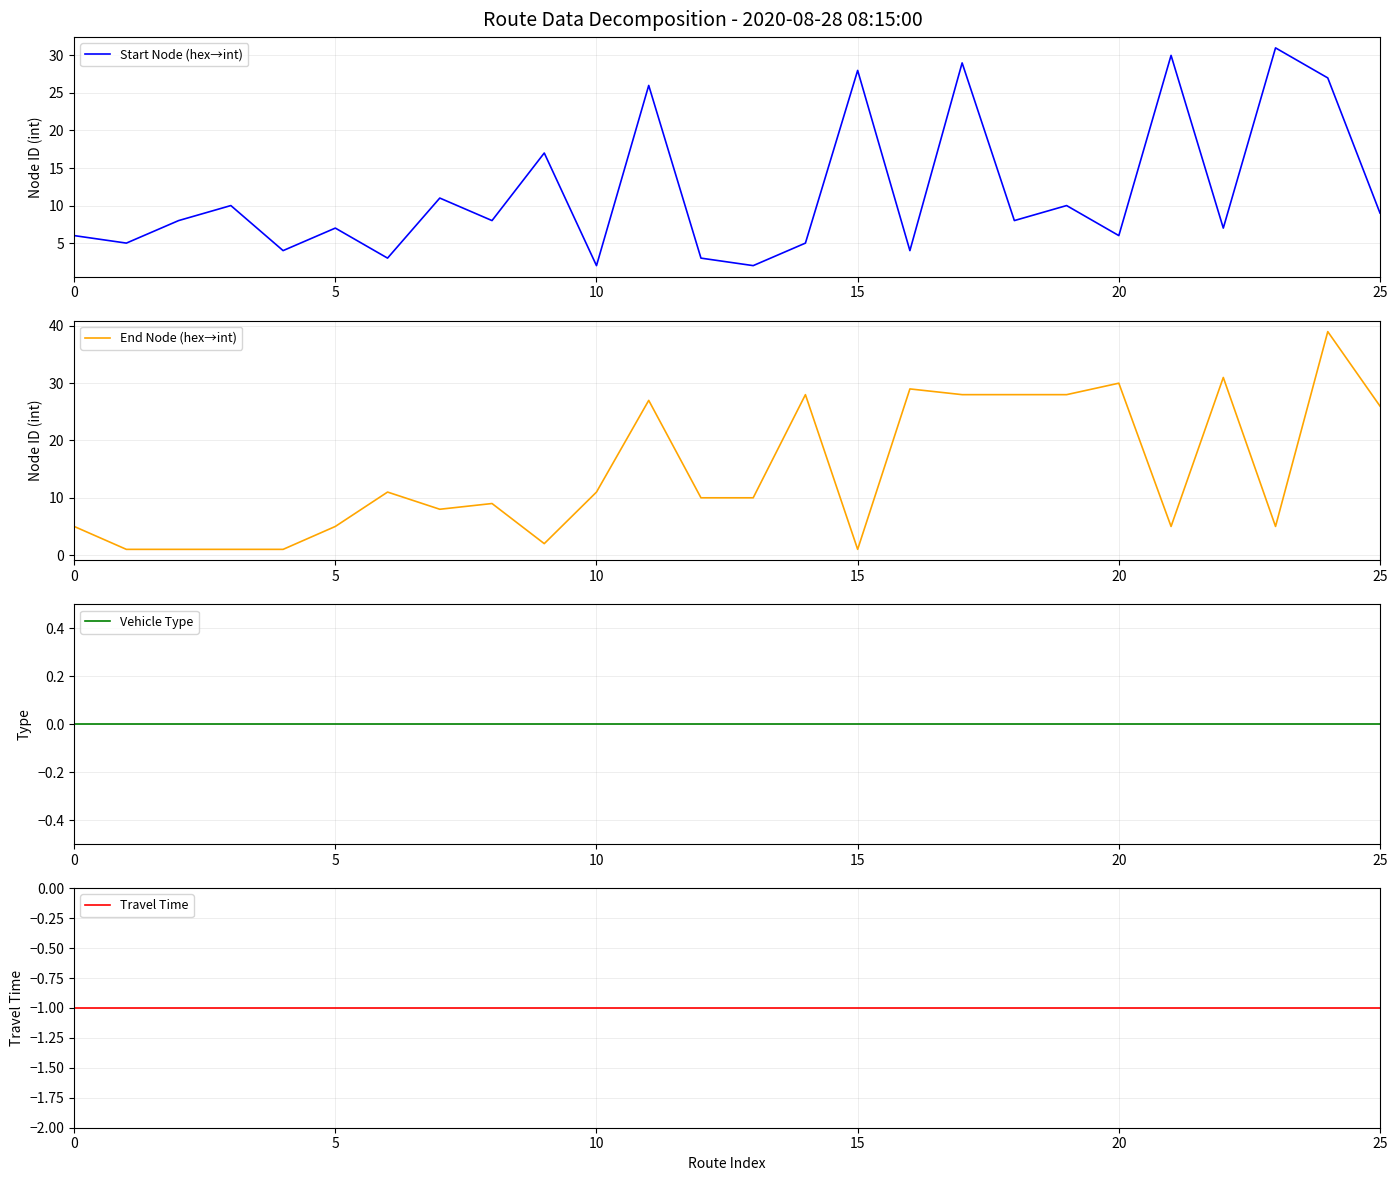

How many lines are shown in the chart?

4